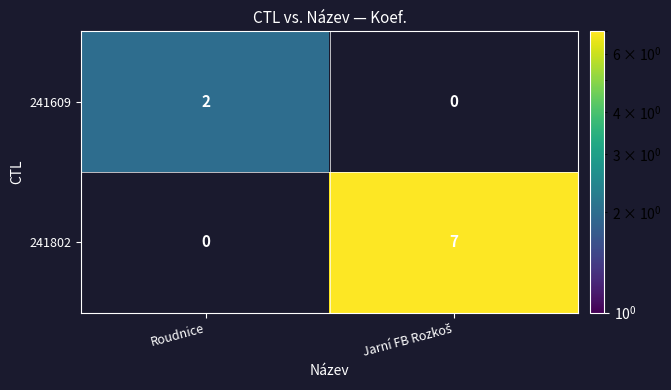

The 241609 series shows 2 at Roudnice. True or false?

True